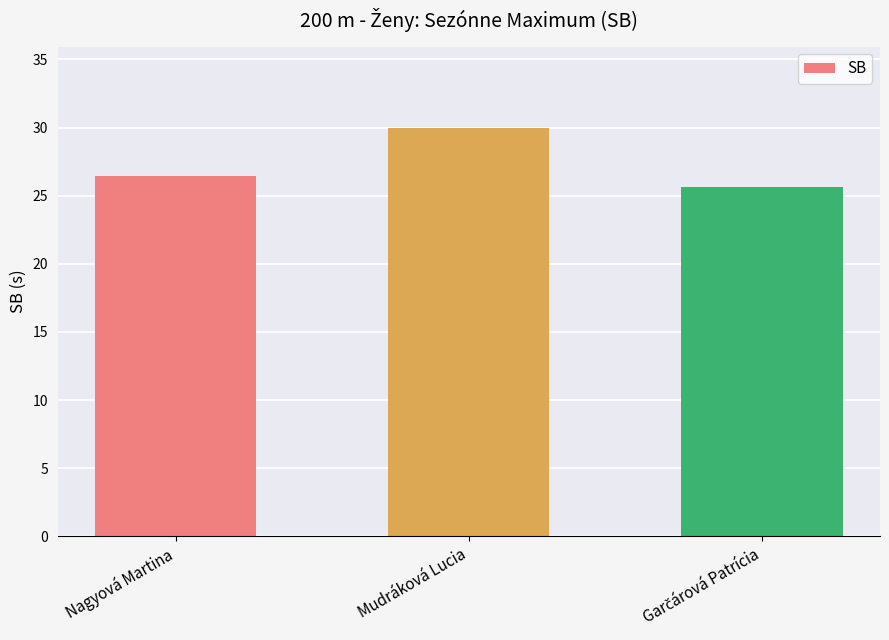

Where is the data nearest to the value 27?

Nagyová Martina